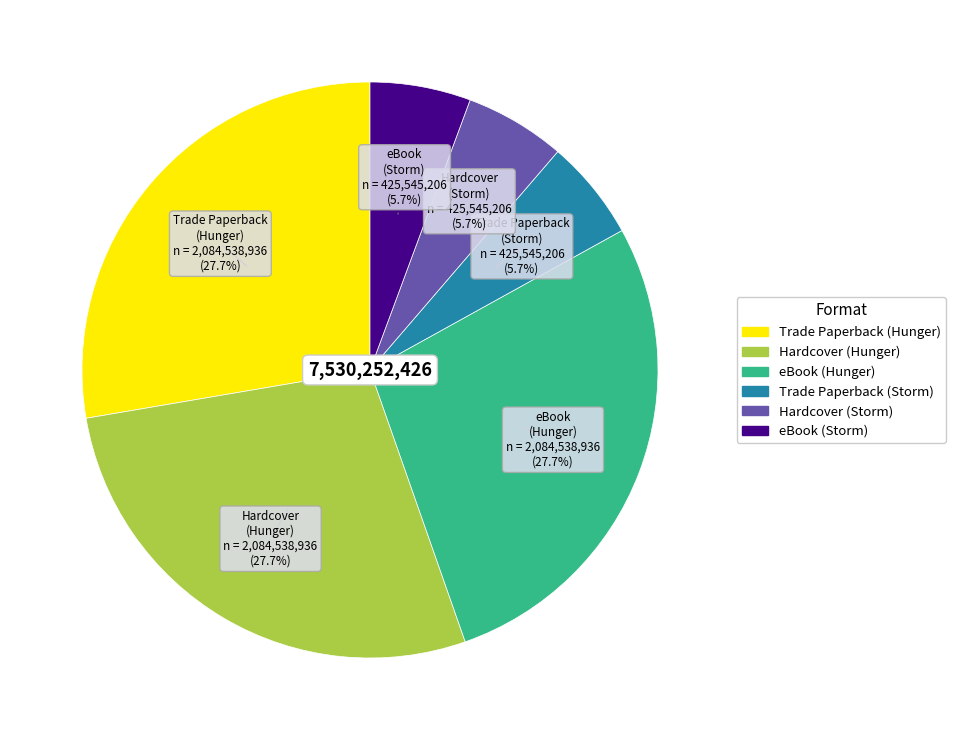

The Hardcover (Storm) slice represents 1% of the pie. True or false?

False